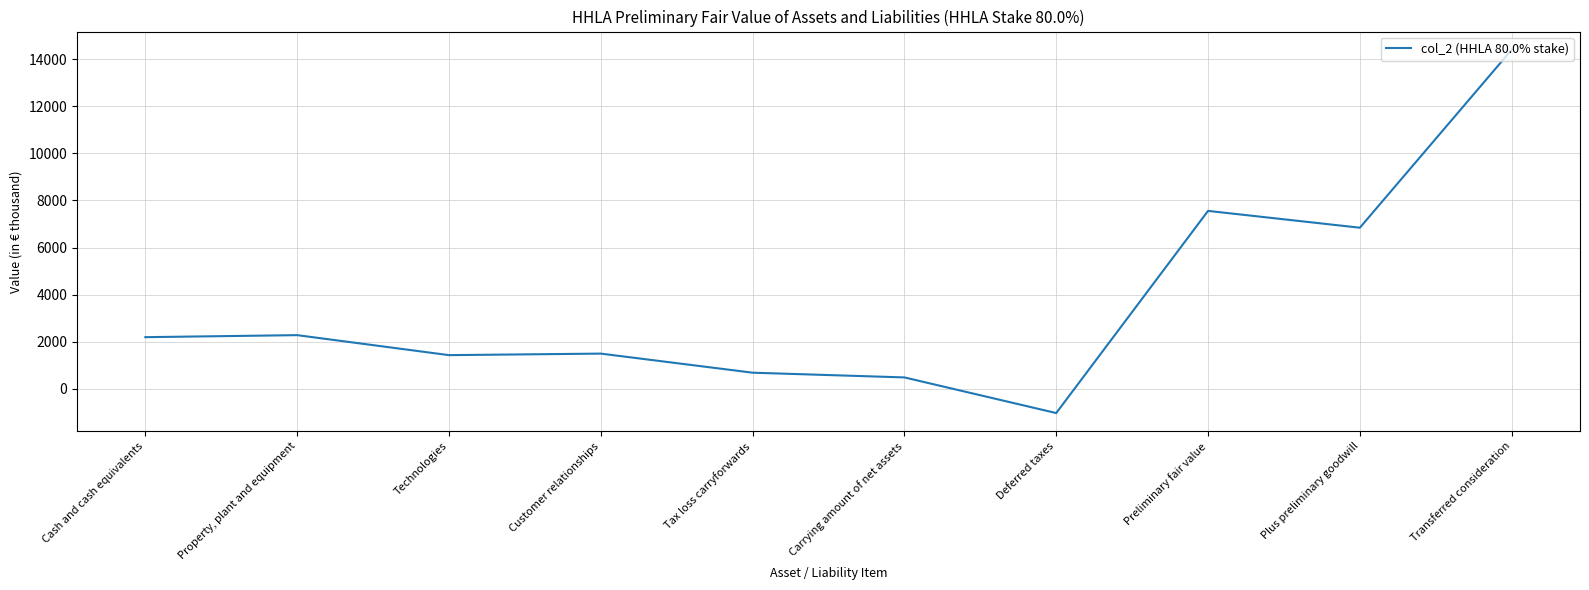

How many values are below 2196?

5